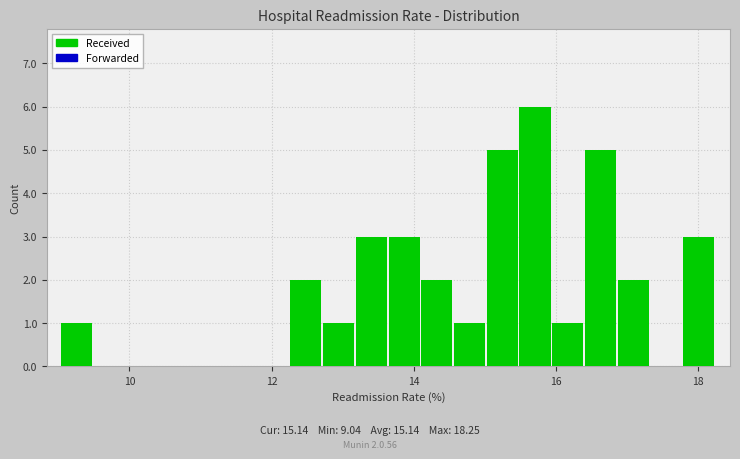

Around what value on the x-axis is the tallest bar? Give the approximate position of its centre, as read against the axis.

15.8